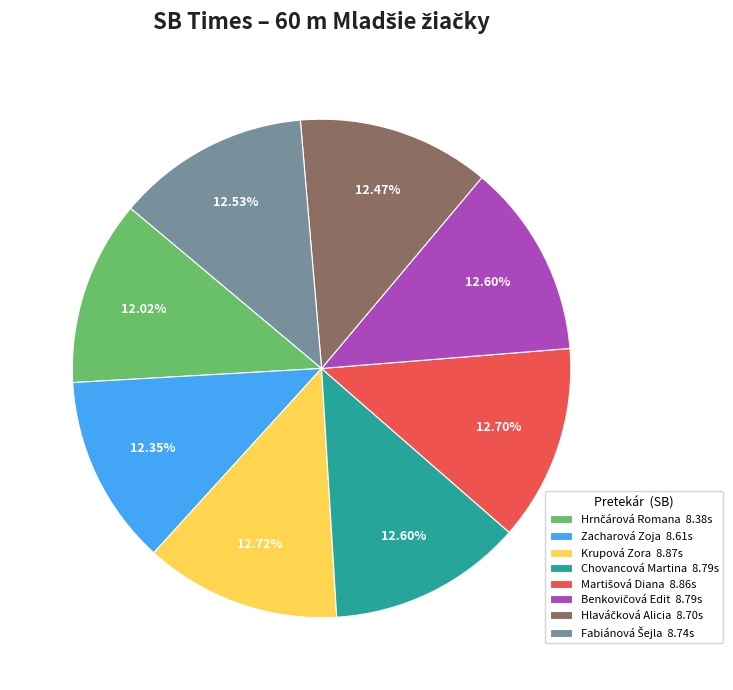

To the nearest percent, what is the difference between the largest and smallest slice percentages?

1%